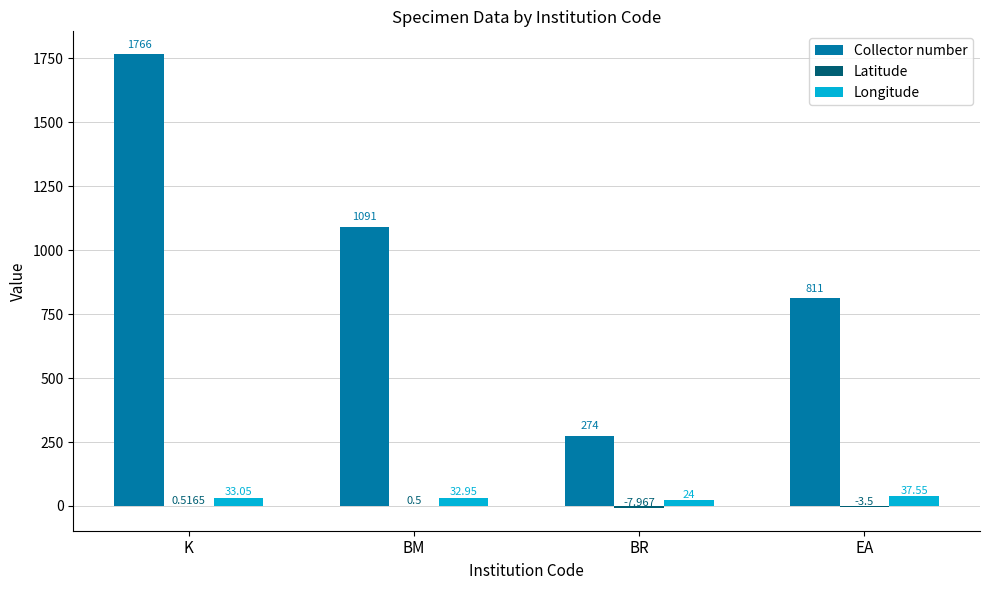

Between BM and BR, which series saw the biggest shift?

Collector number